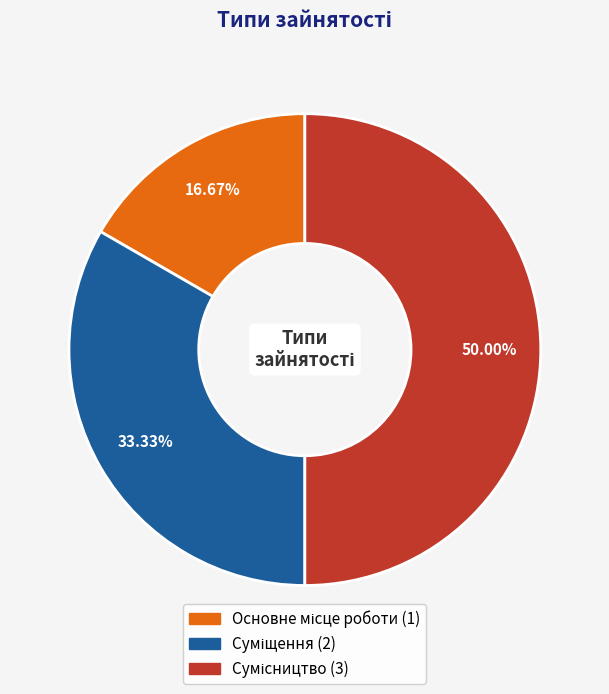

The Основне місце роботи slice represents 17% of the pie. True or false?

True